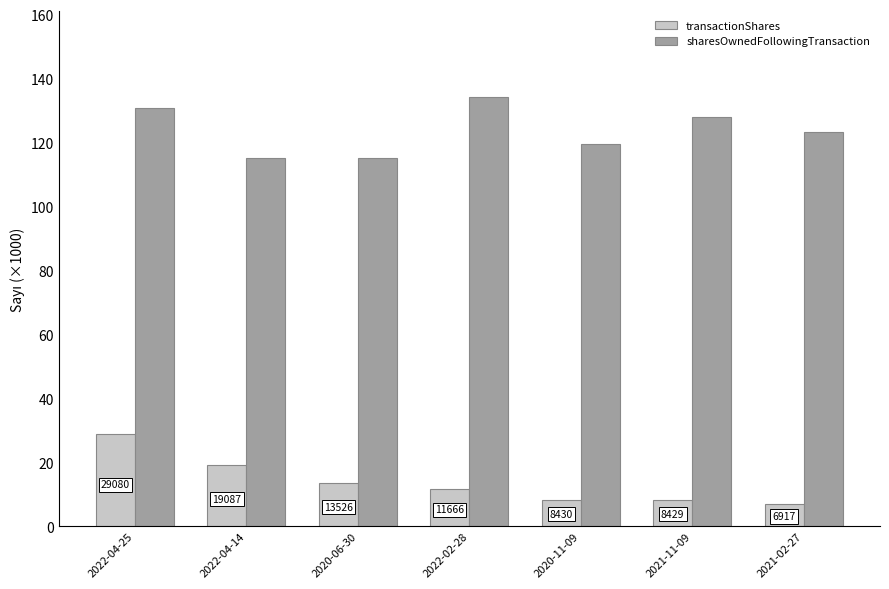

What is the label of the 5th bar from the left?

2020-11-09